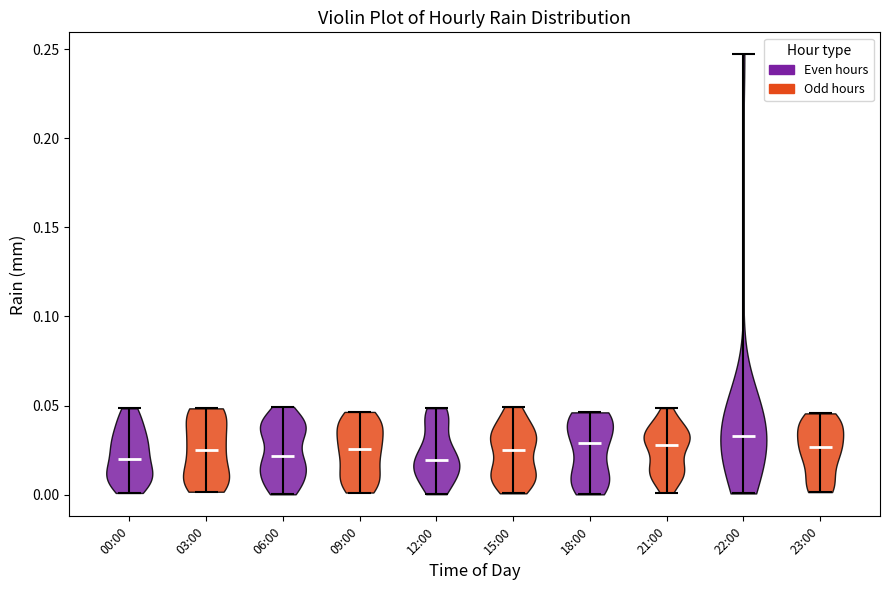

Where does the median line of the violin for 15:00 sit on the y-axis? The values are not printed on the chart, so give them approximately, as read against the axis.

0.025